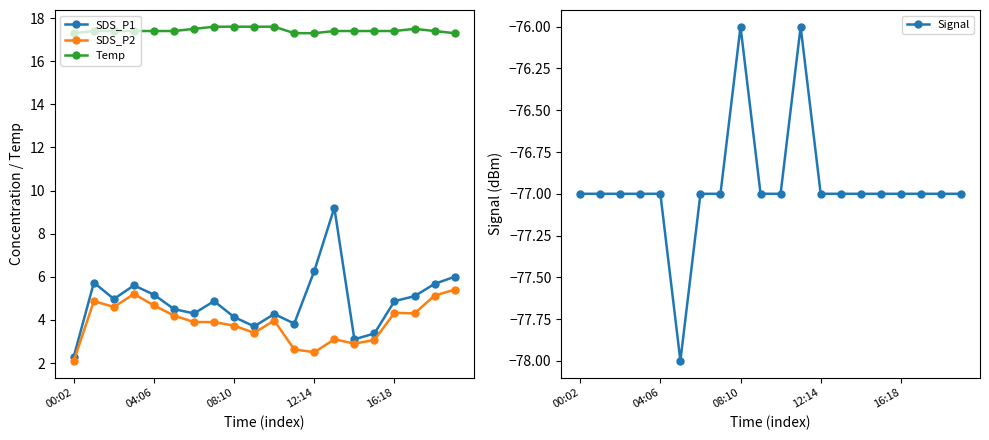

What are all the series names shown in the legend?

SDS_P1, SDS_P2, Temp, Signal